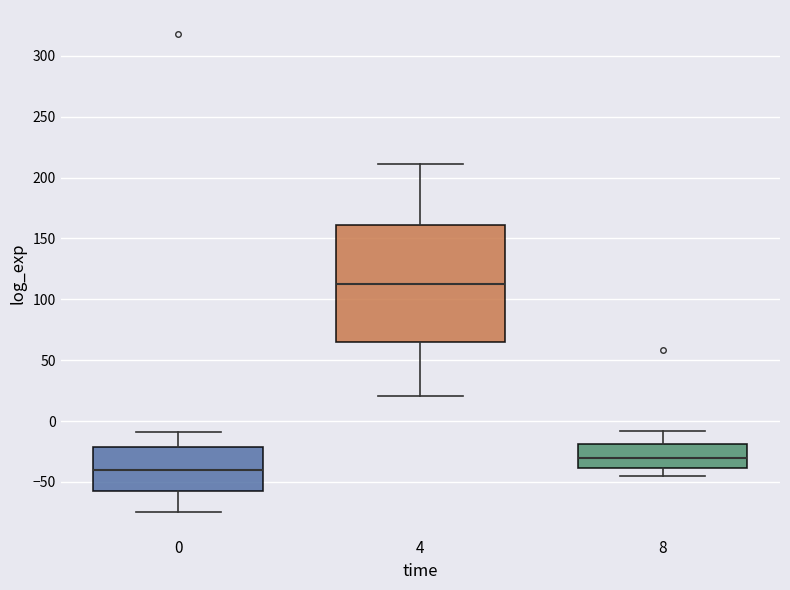

Comparing the boxes themselves (not the whiskers), which one is the tallest?

4